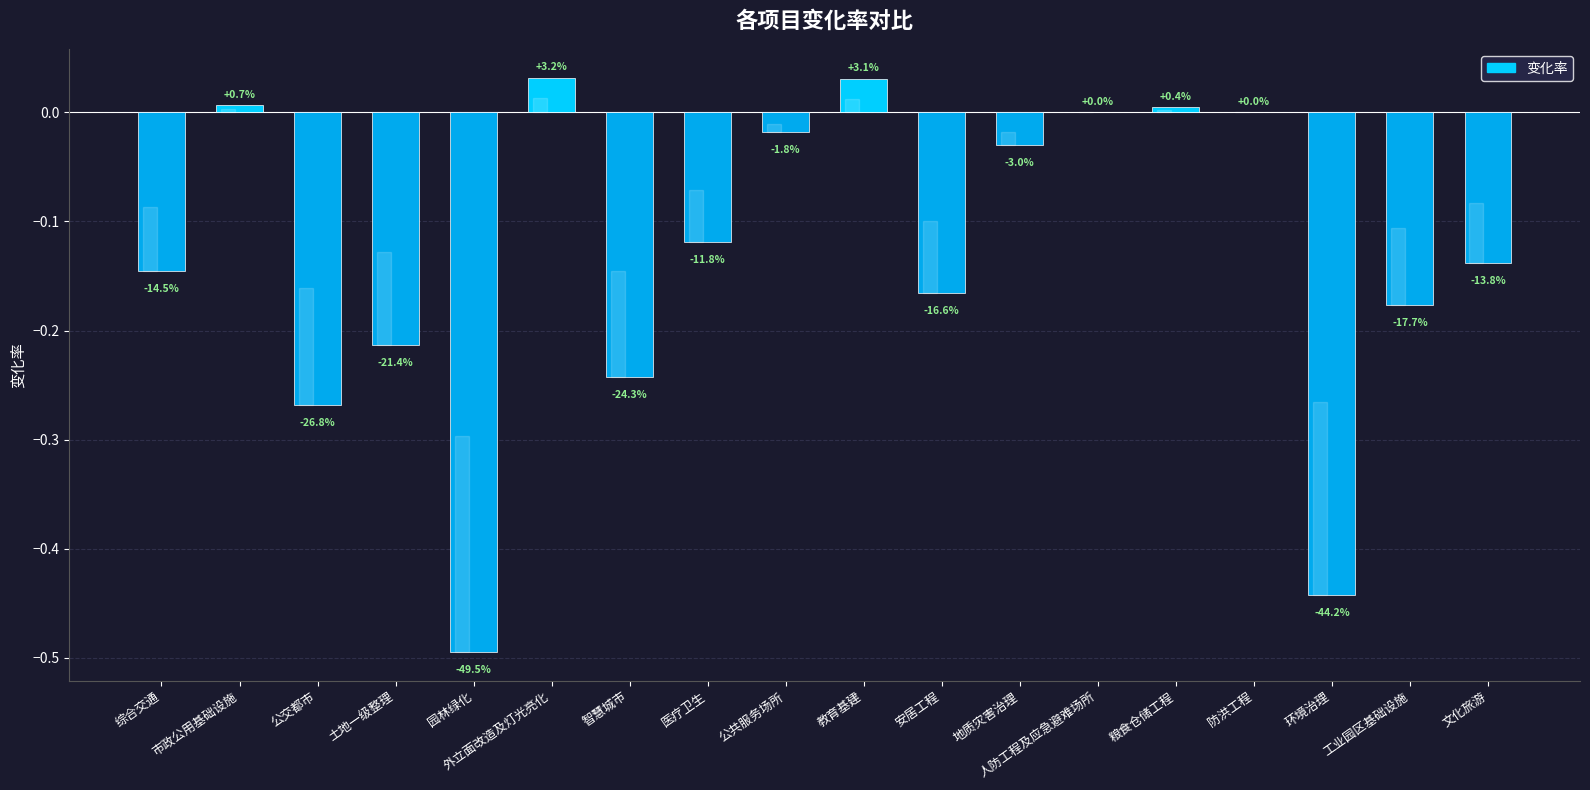

Reading left to right, what are all the values shown in this chart?

-0.1	0.0	-0.3	-0.2	-0.5	0.0	-0.2	-0.1	-0.0	0.0	-0.2	-0.0	0.0	0.0	0.0	-0.4	-0.2	-0.1